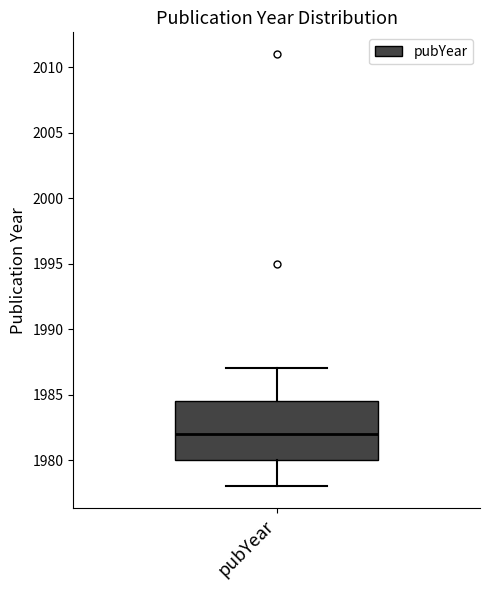

Transcribe this box plot: give where the median line is, the range the box spans, and where the two whiskers end, as read against the y-axis. The values are not printed on the chart, so give them approximately, as read against the axis.

median 1982.0, box 1980.0 to 1984.5, whiskers 1978.0 to 1987.0